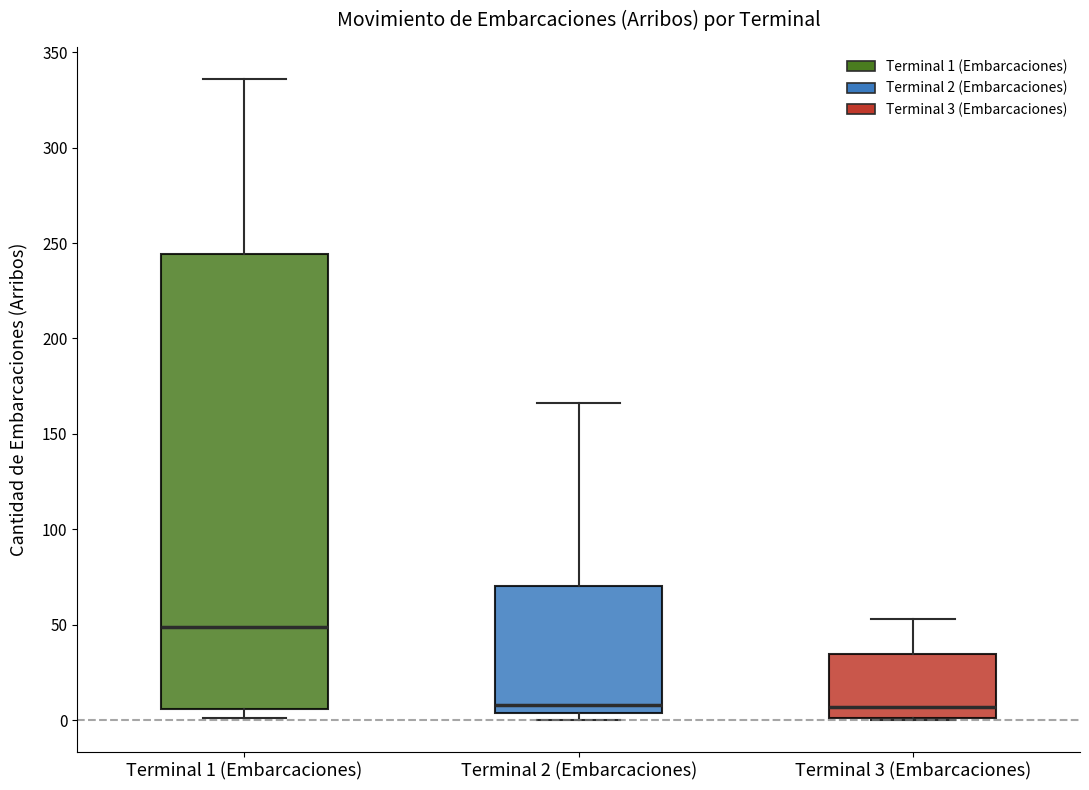

Reading left to right, read every box against the y-axis: the position of its median line, the range the box covers, and the ends of its whiskers. The values are not printed on the chart, so give them approximately, as read against the axis.

Terminal 1 (Embarcaciones): median 50, box 5 to 245, whiskers 0 to 335
Terminal 2 (Embarcaciones): median 10, box 5 to 70, whiskers 0 to 165
Terminal 3 (Embarcaciones): median 5, box 0 to 35, whiskers 0 to 55